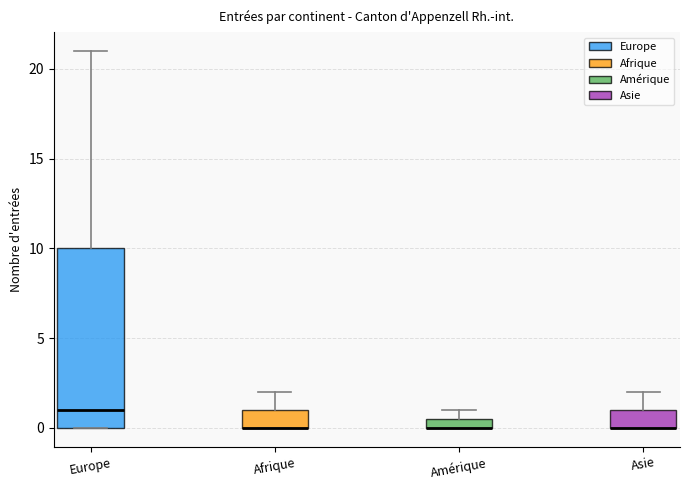

Comparing the boxes themselves (not the whiskers), which one is the tallest?

Europe